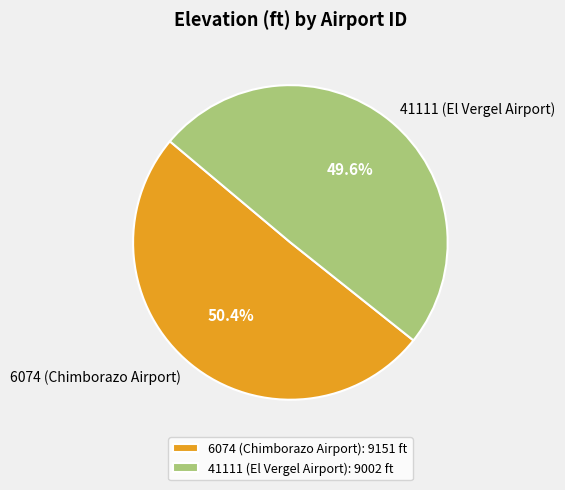

Is it true that 6074 (Chimborazo Airport) is 42% of the pie?

False